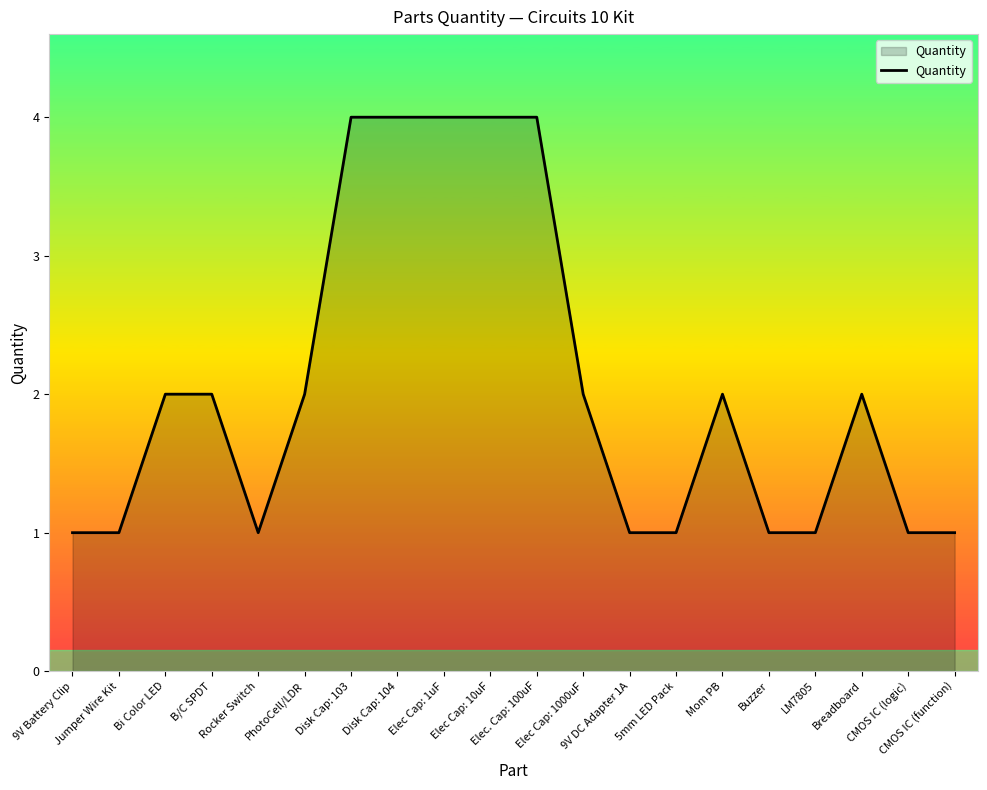

The chart shows a value of 4 at Elec Cap: 10uF. True or false?

True